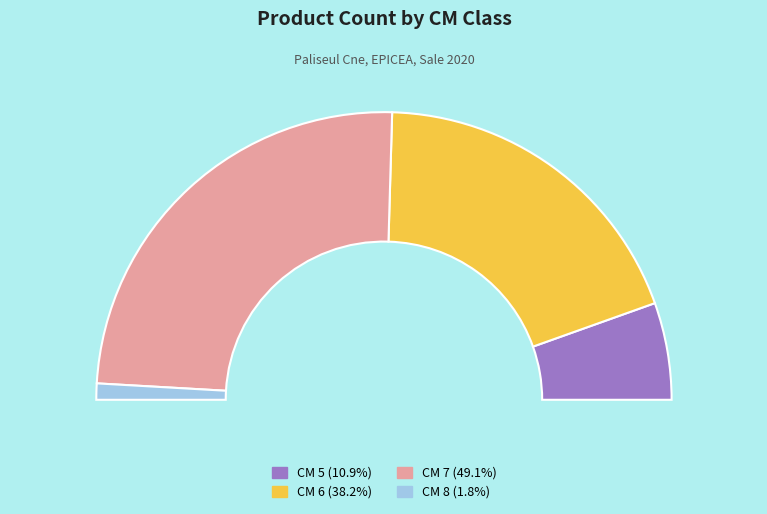

The 5 slice represents 6% of the pie. True or false?

False